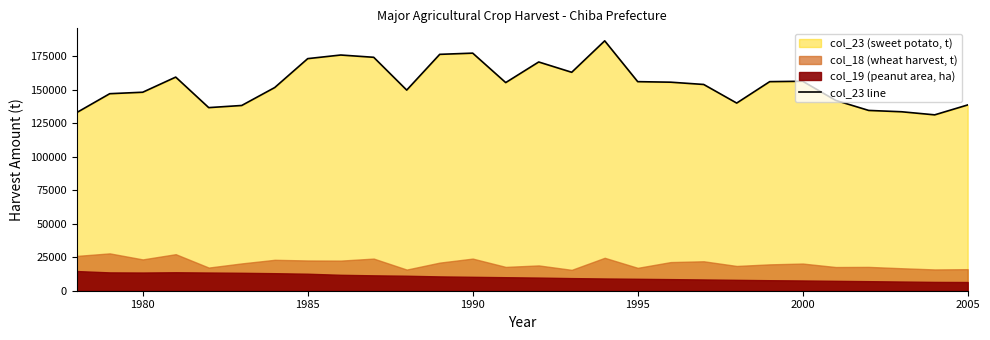

What is the lowest value of the col_23 line series?

131400